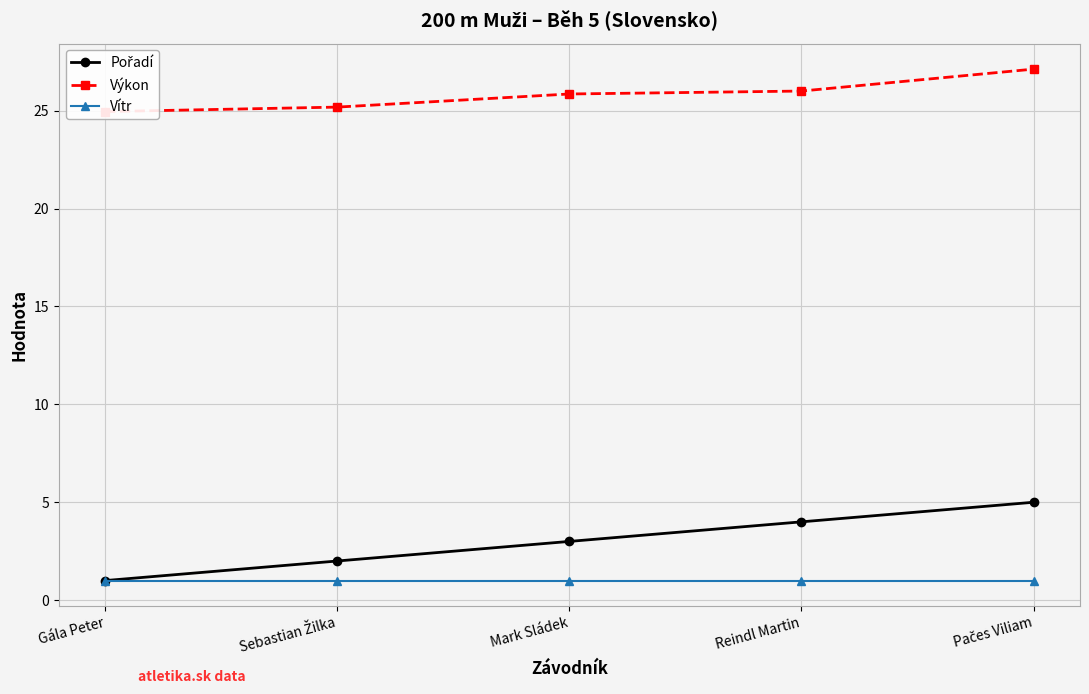

Which has a higher value, Mark Sládek or Gála Peter?

Mark Sládek